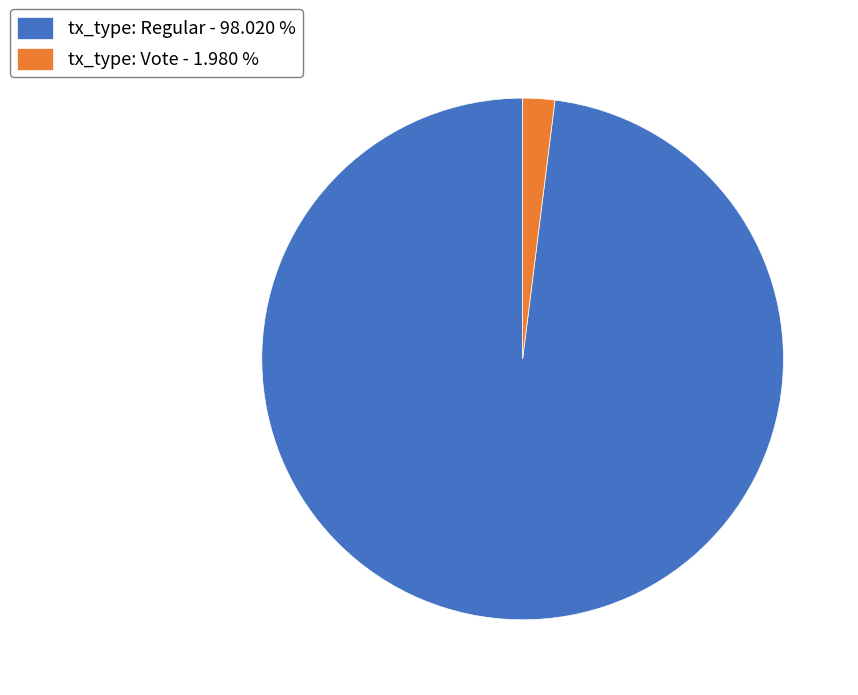

Which has a higher value, tx_type: Vote - 1.980 % or tx_type: Regular - 98.020 %?

tx_type: Regular - 98.020 %